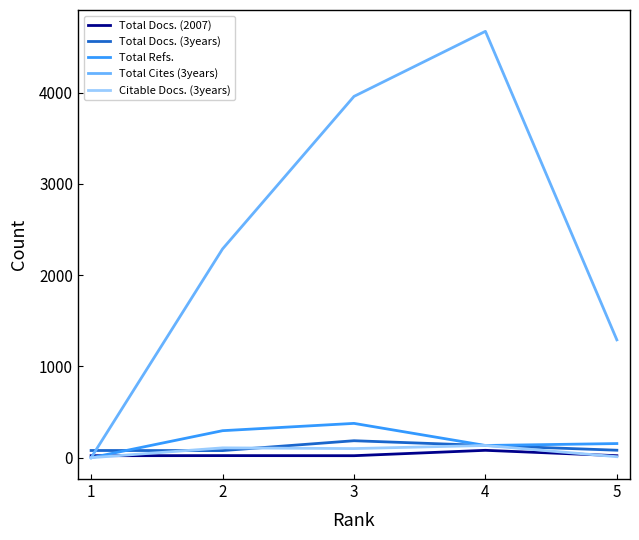

The Total Docs. (3years) series shows 78 at 2. True or false?

True